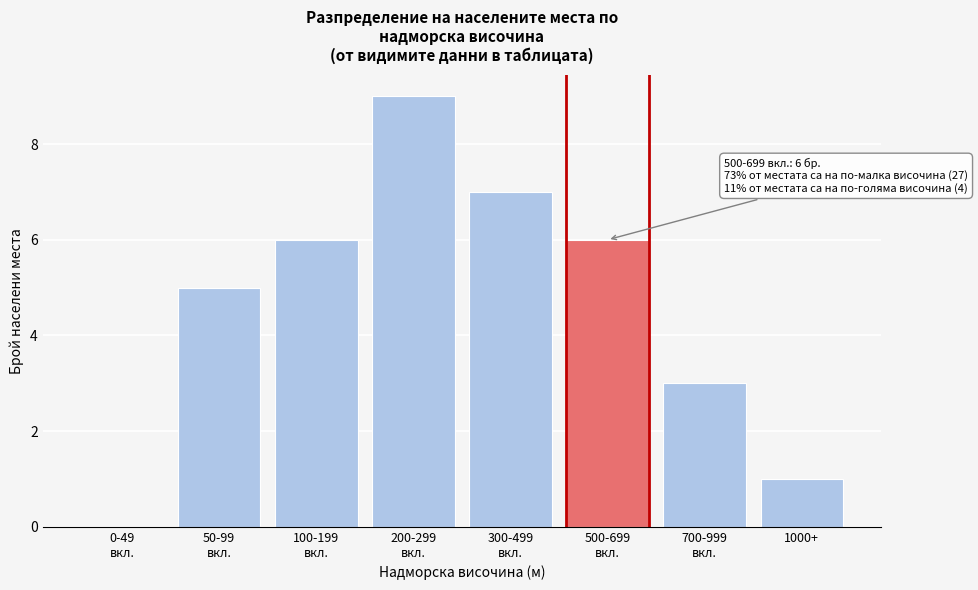

What is the sum of all values?

37